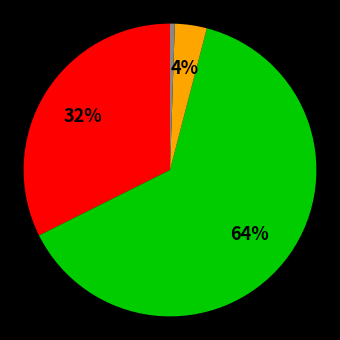

Is there a majority slice in this chart?

Yes